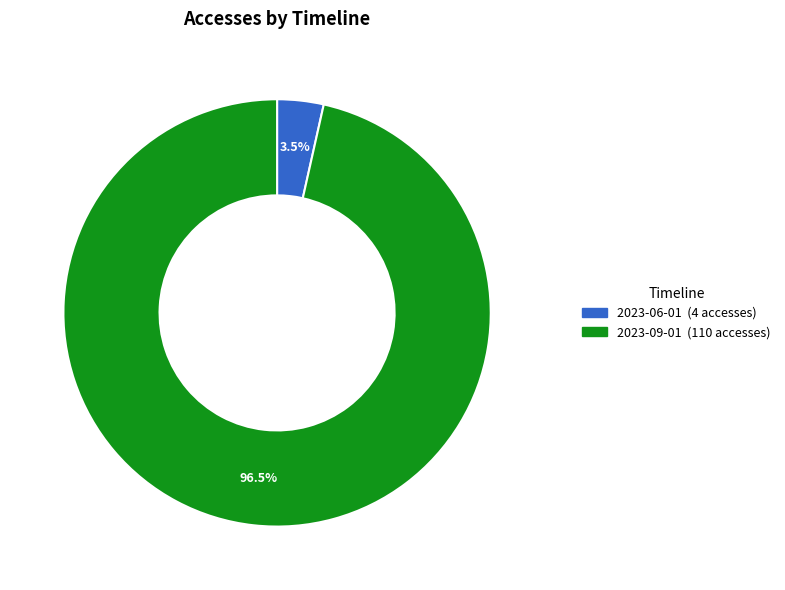

Does any single category account for the majority?

Yes